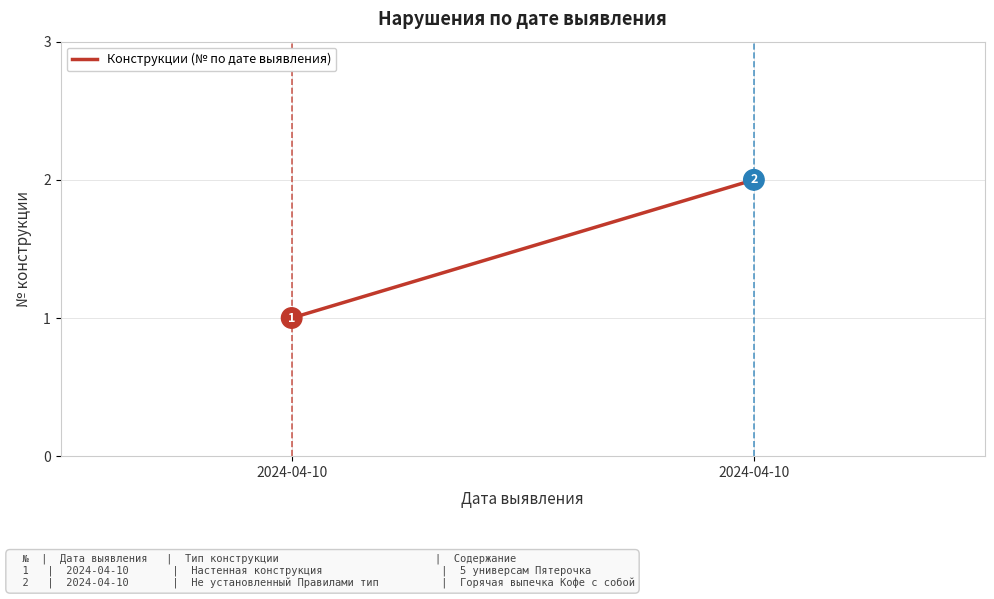

What is the greatest value displayed?

2